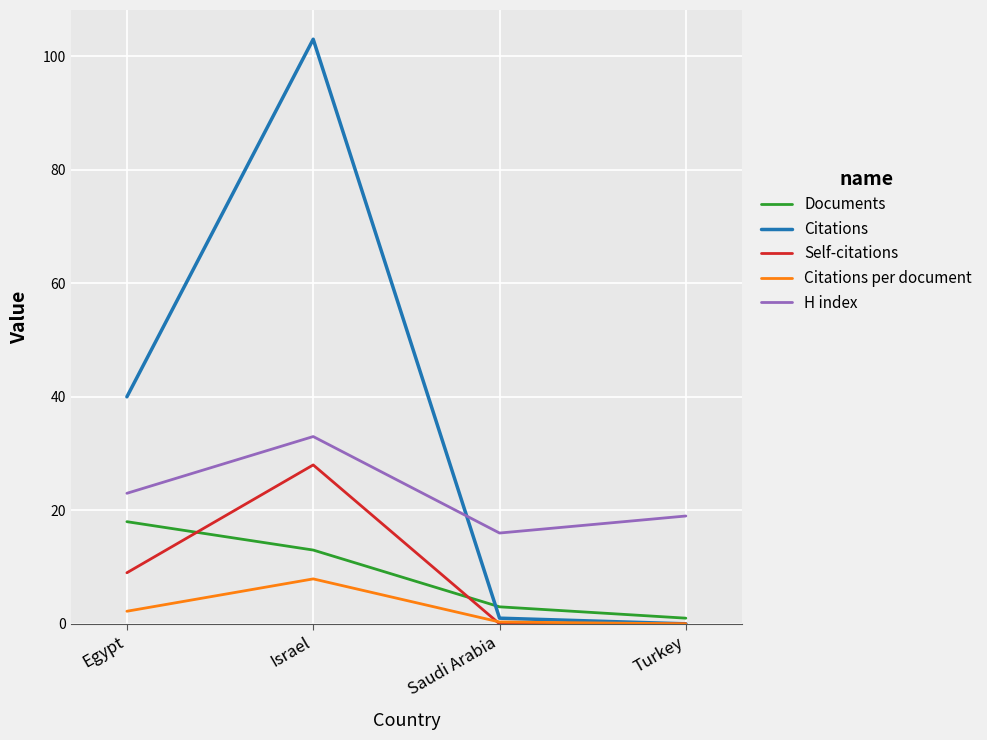

How many lines are shown in the chart?

5